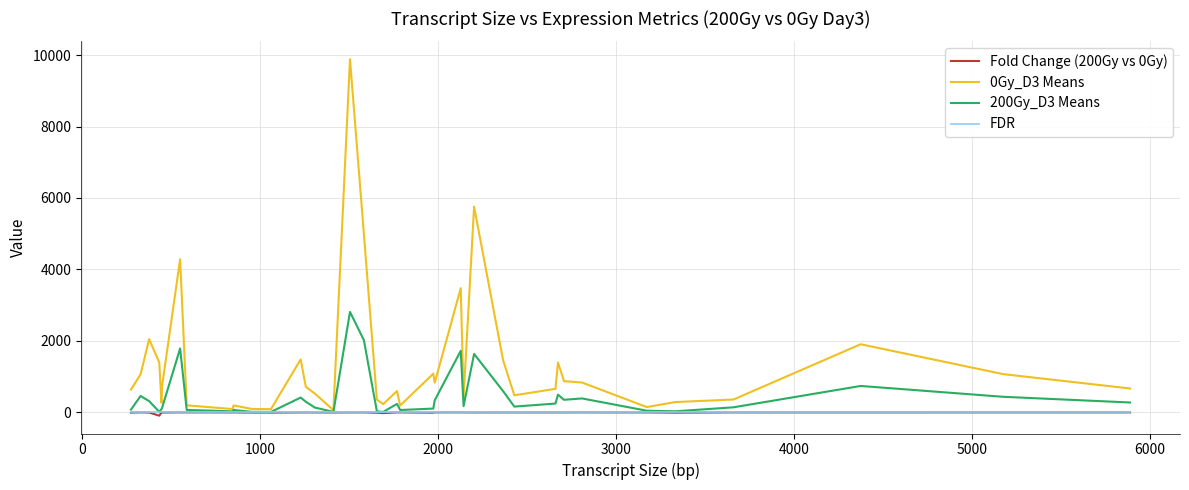

What is the maximum value shown in the chart?

9886.3